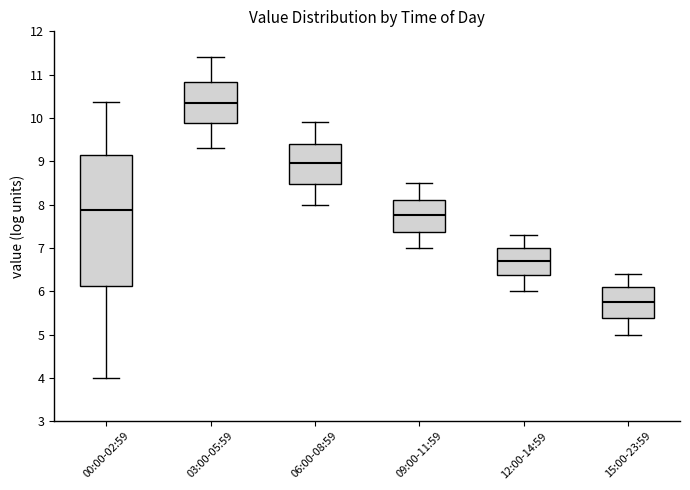

Where does the median line of the box for 06:00-08:59 sit on the y-axis? The values are not printed on the chart, so give them approximately, as read against the axis.

9.0